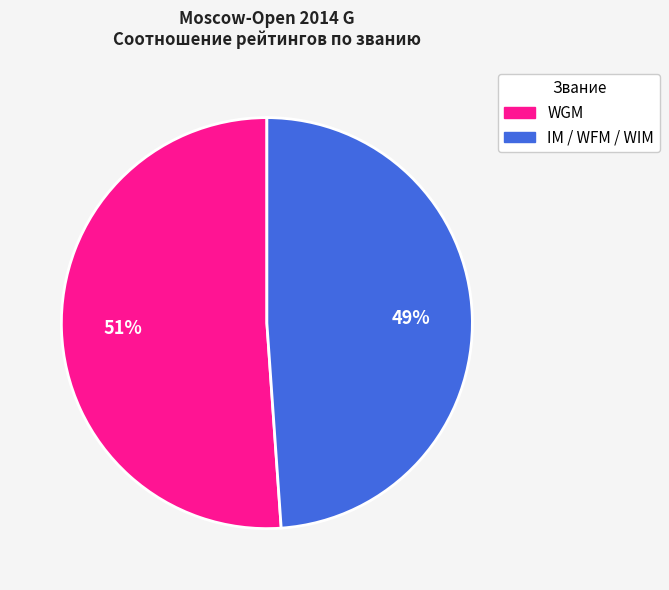

Does any single category account for the majority?

Yes